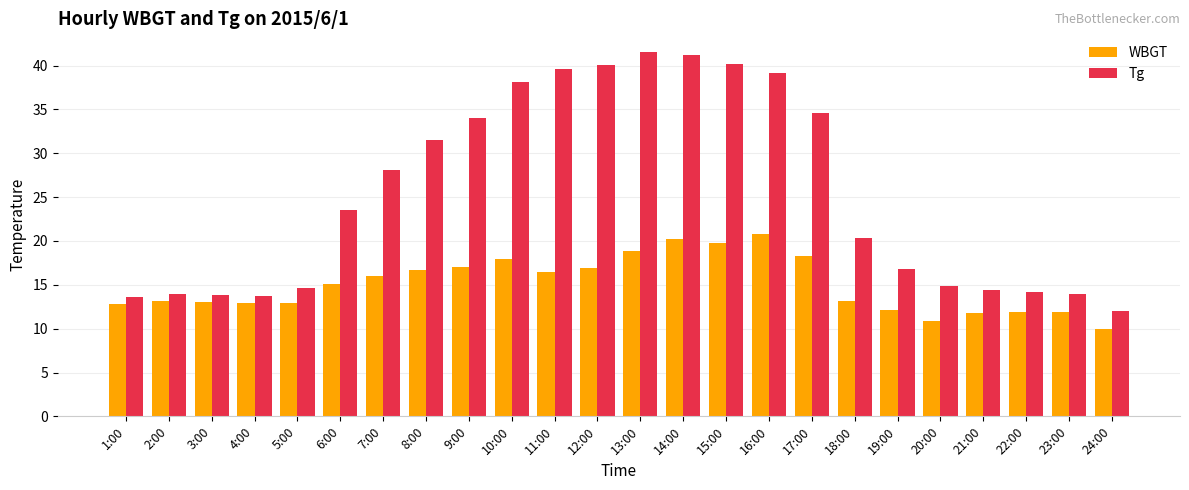

What is the difference between the highest and lowest values at 1:00?

0.8